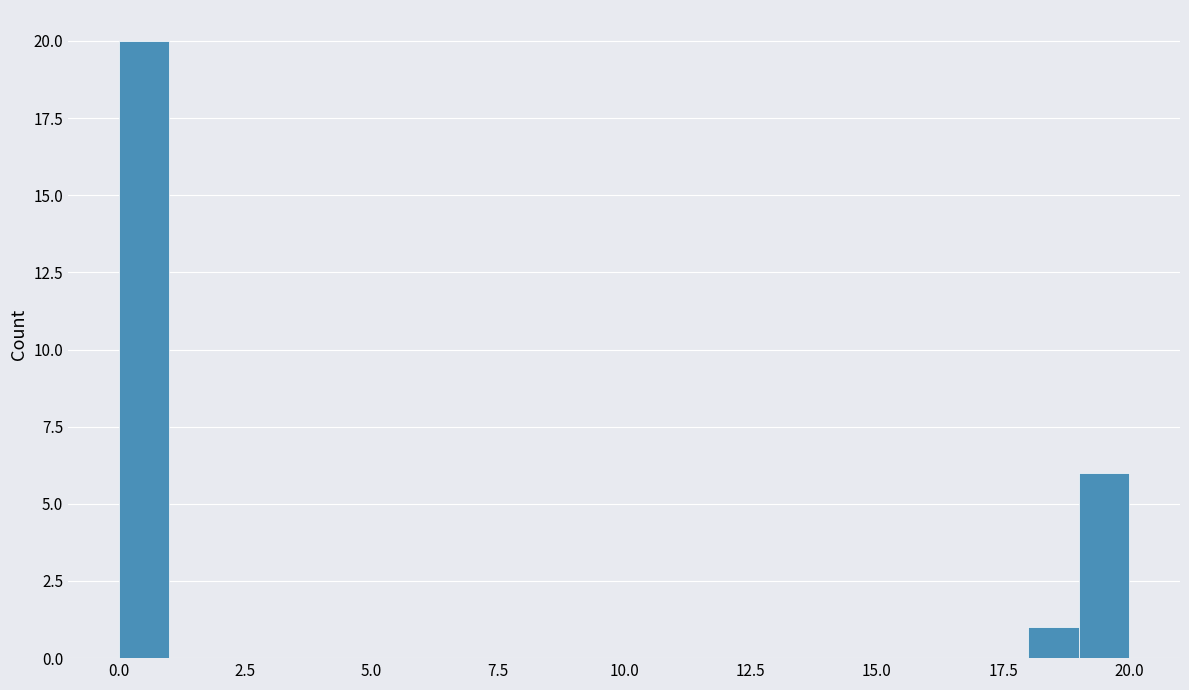

Read against the x-axis, roughly where is the centre of the tallest bar?

0.5